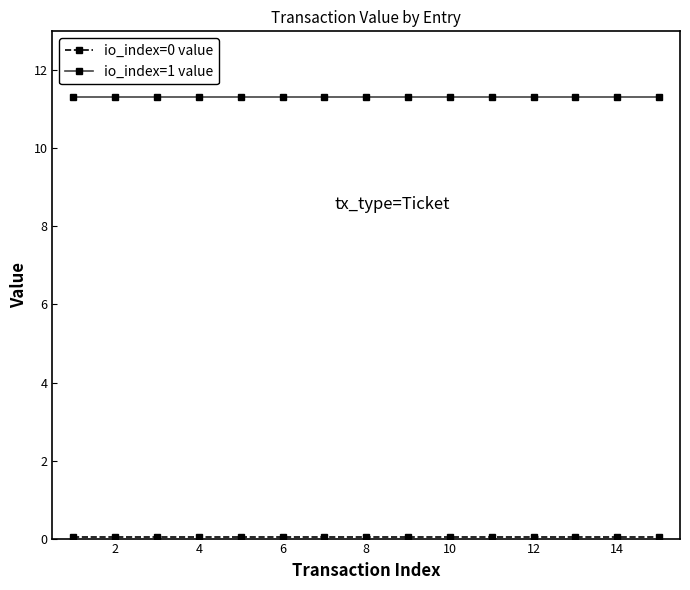

What is the value of the io_index=1 value point at the 5th from the left?

11.3